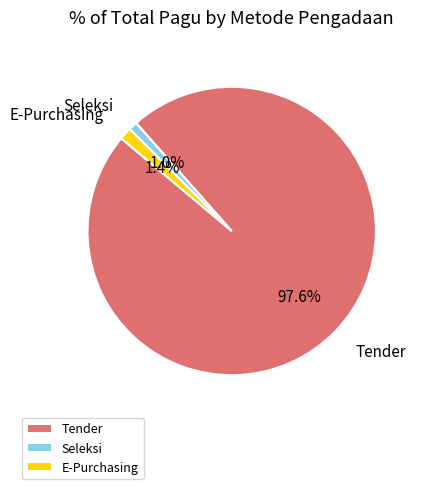

Count the number of slices in the pie.

3